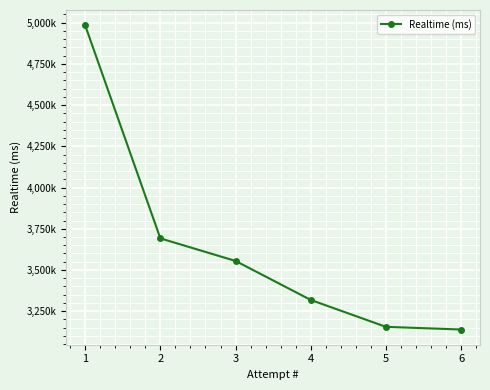

Is this an area chart (filled region under the line)?

No